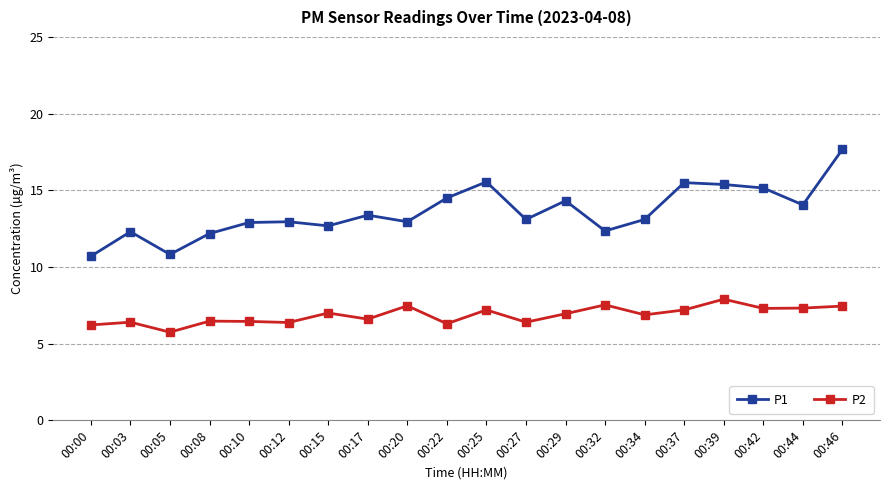

What is the minimum value for P1?

10.7